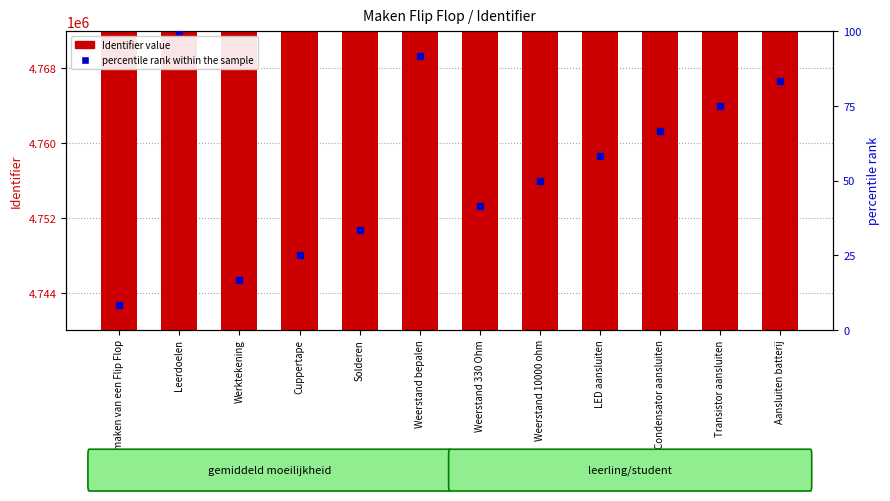

Which series has the widest spread of Y values?

Identifier value